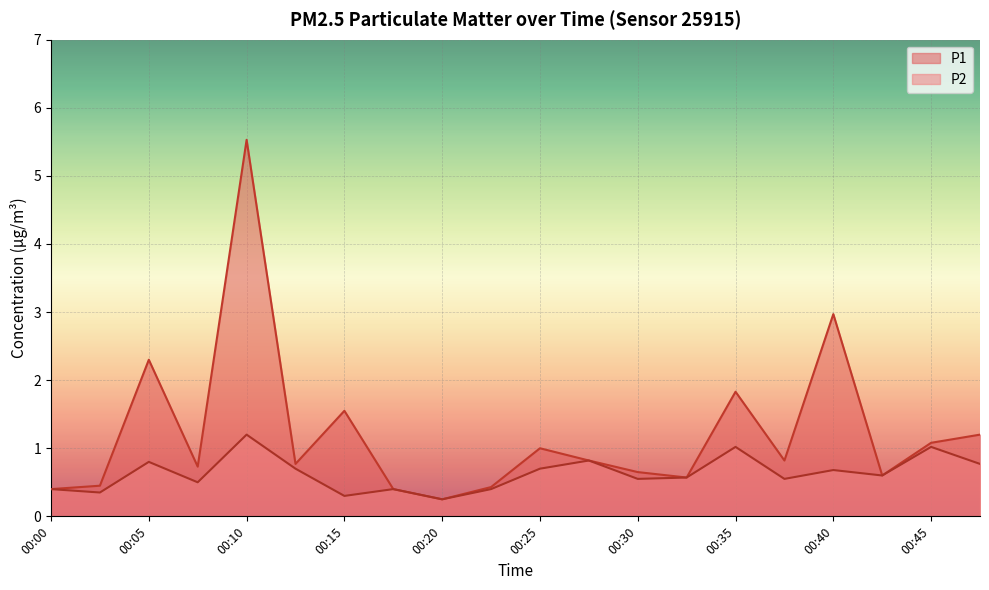

At which label does P2 reach its minimum?

00:20